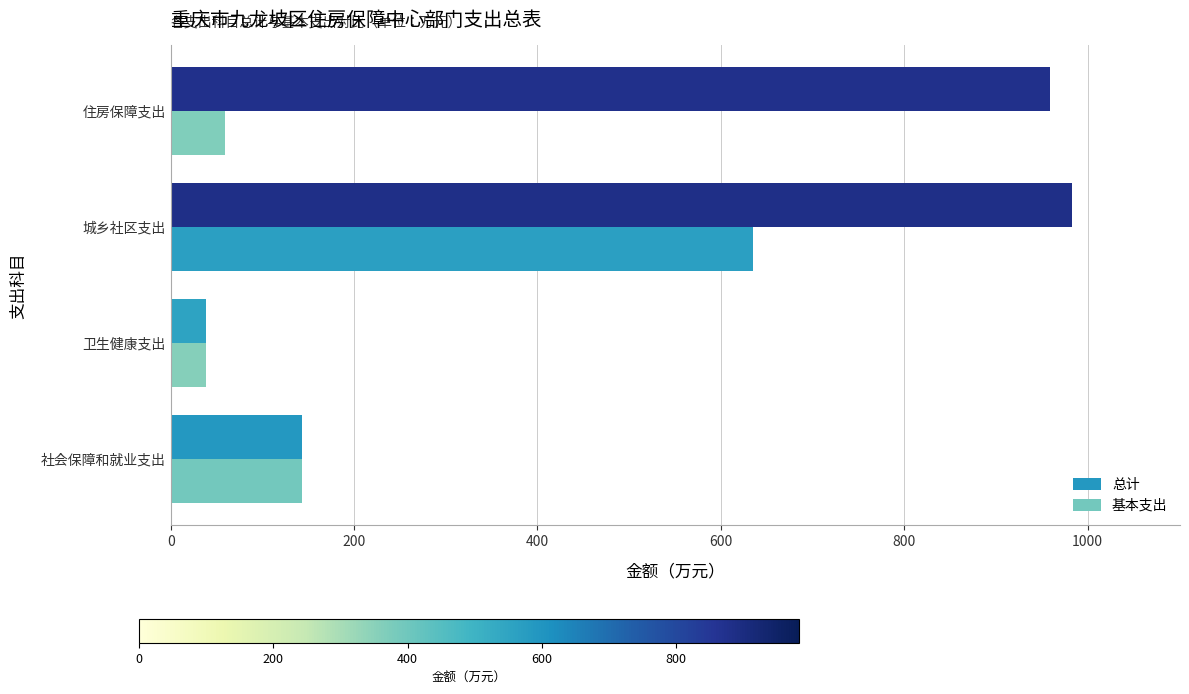

What is the sum of all 总计 values?

2123.6